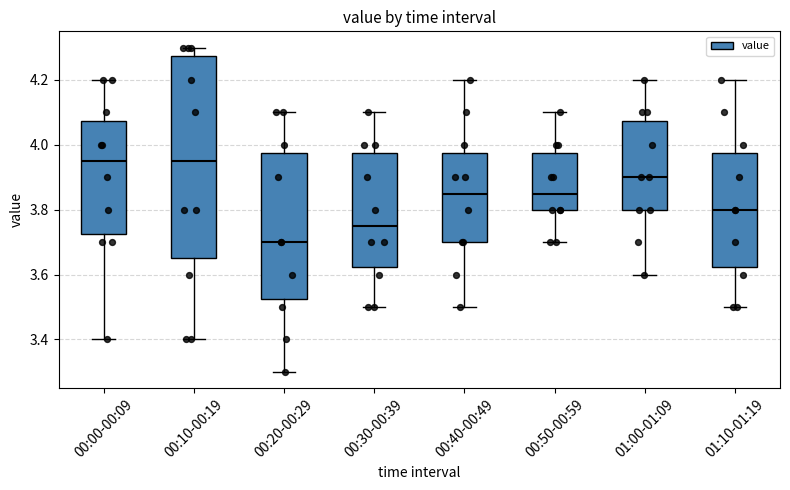

Comparing the boxes themselves (not the whiskers), which one is the tallest?

00:10-00:19